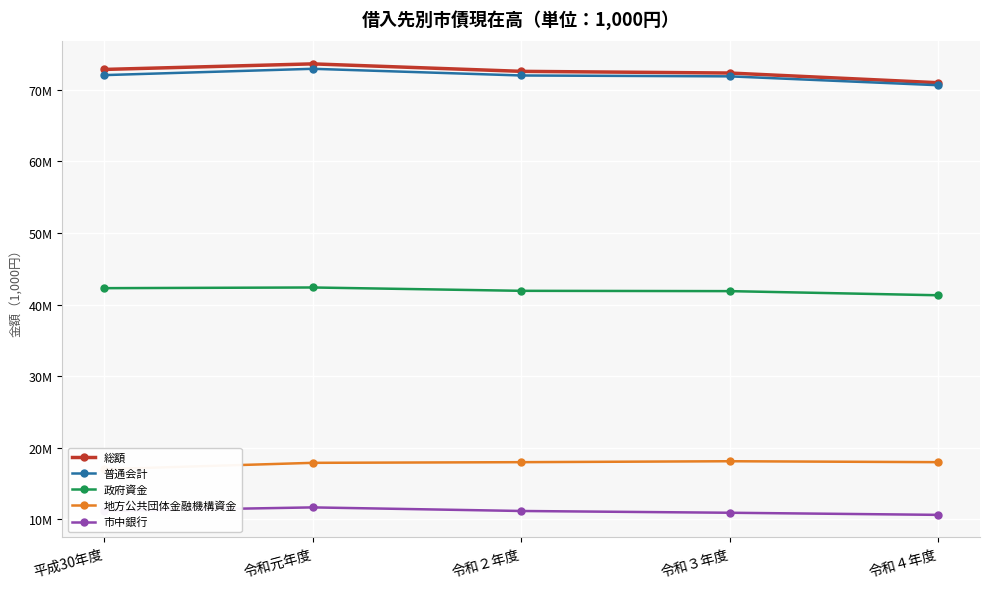

What is the label of the 5th point from the left?

令和４年度